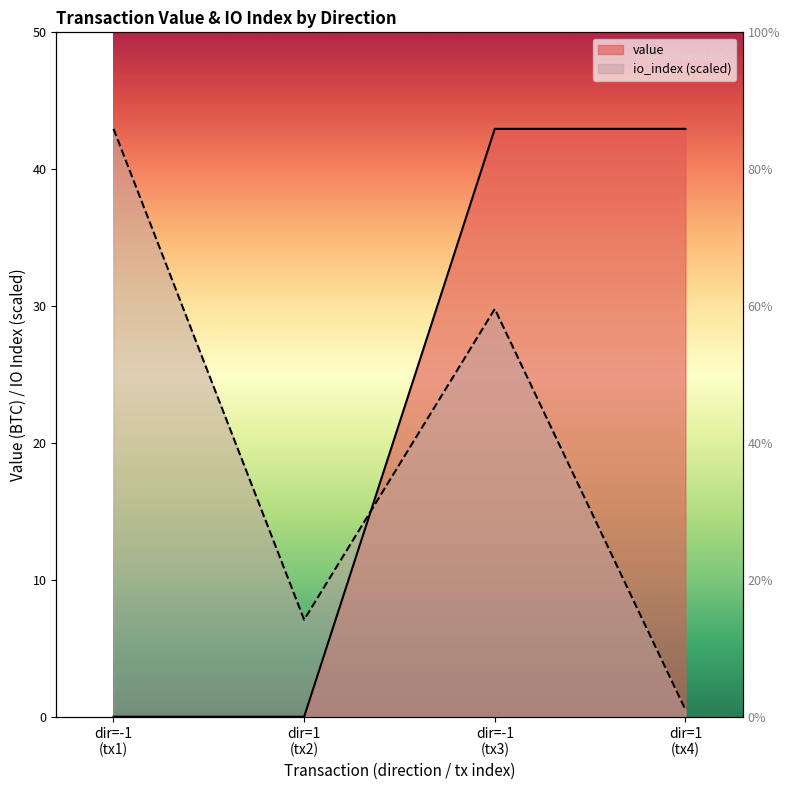

What is the maximum value shown in the chart?

42.9